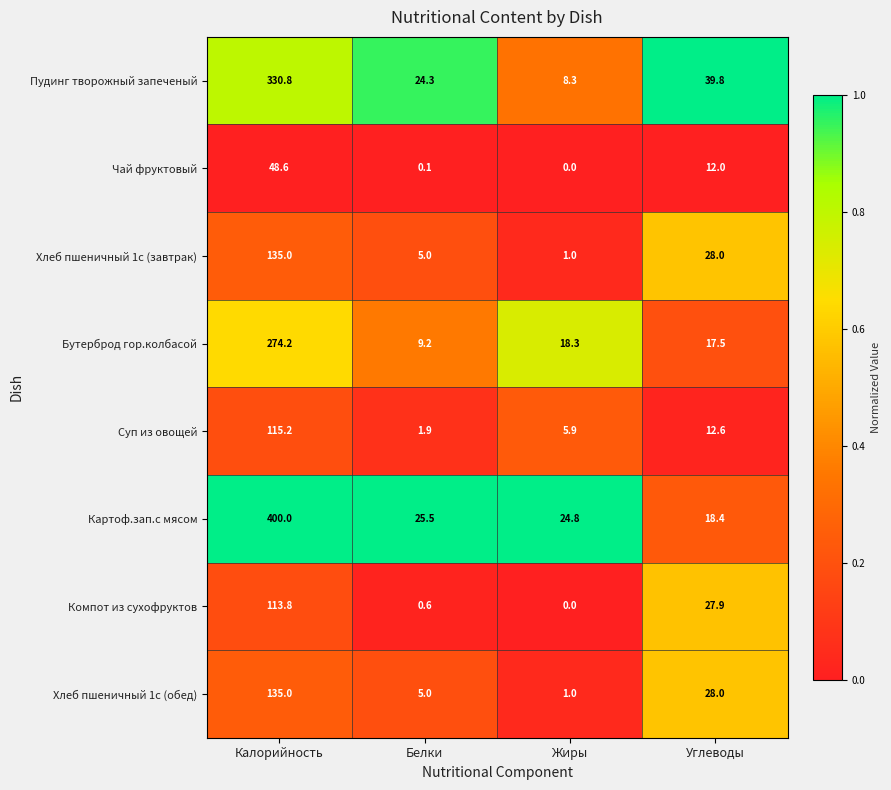

What is the total value across all series at Жиры?

59.3